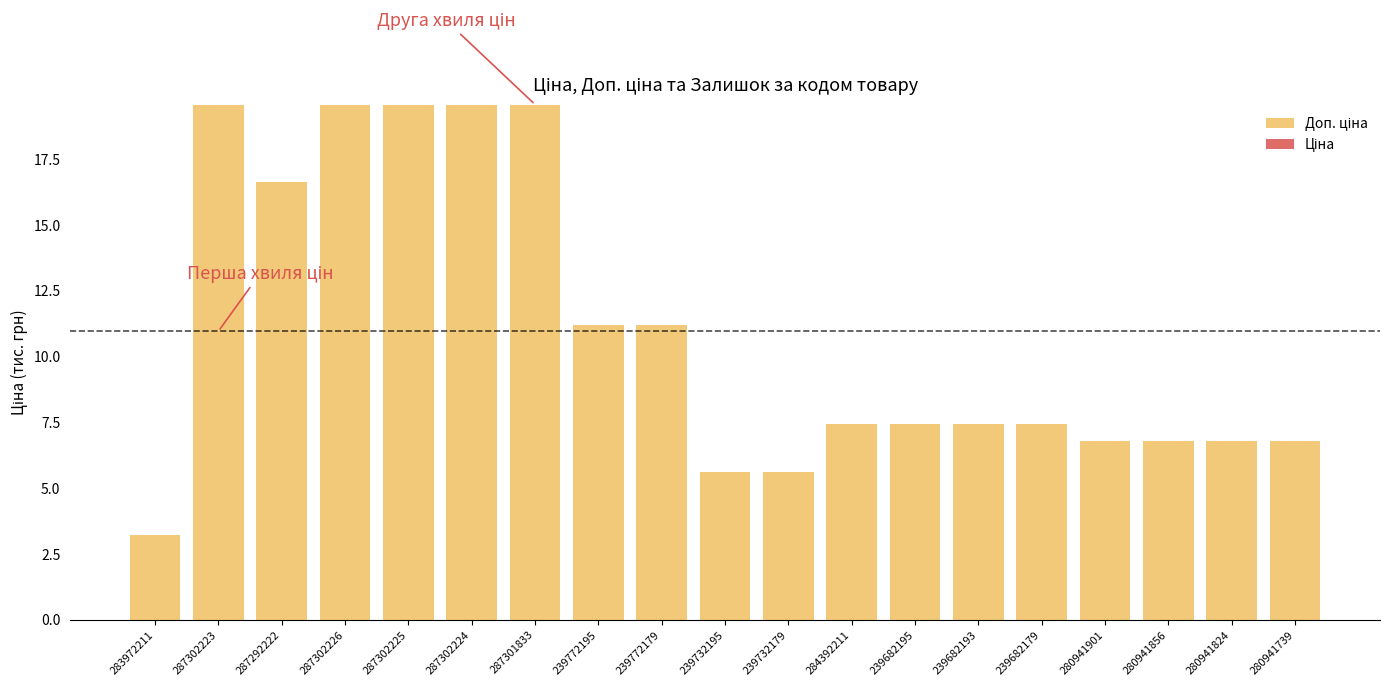

Count the number of data series in this chart.

1